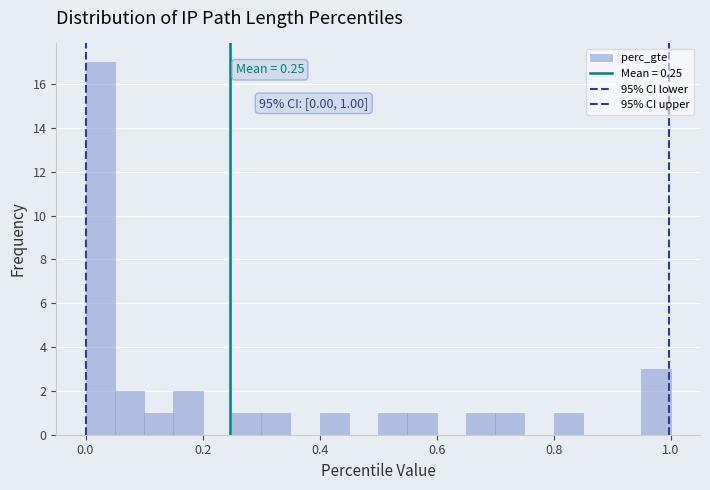

Read against the x-axis, roughly where is the centre of the tallest bar?

0.02